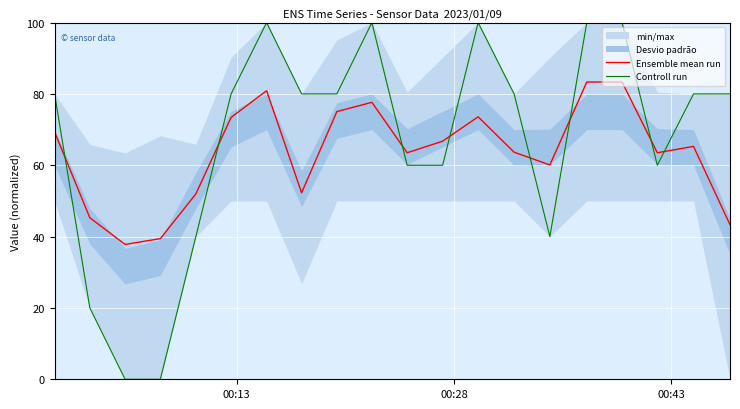

What is the minimum value for Ensemble mean run?

37.8